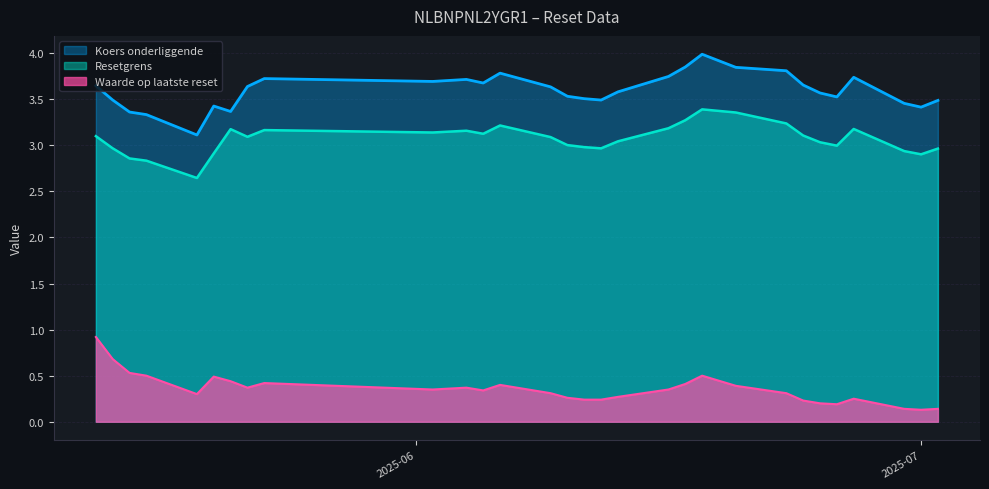

True or false: Resetgrens and Koers onderliggende intersect in this chart.

False